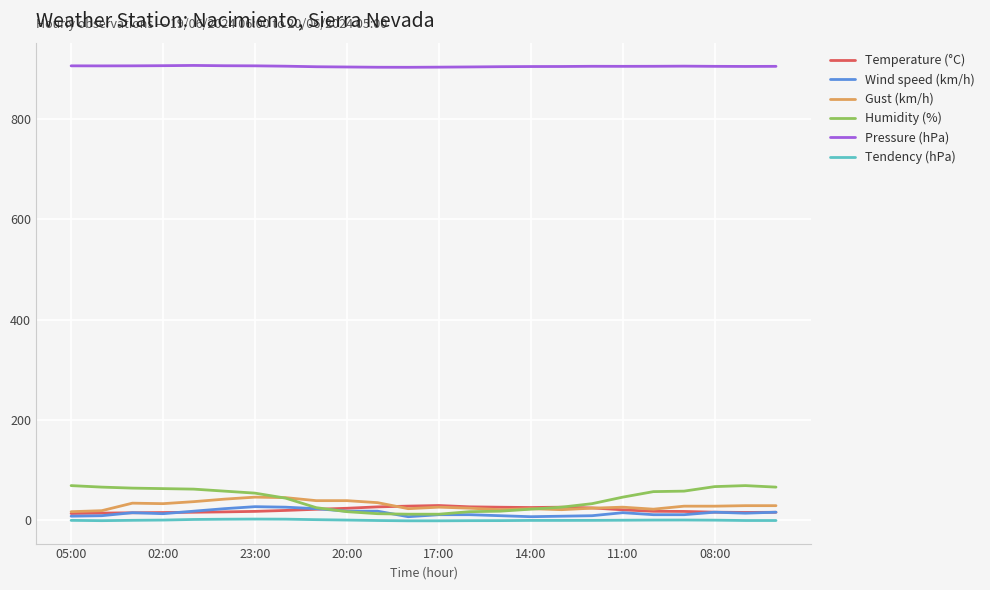

What is the maximum value shown in the chart?

906.8